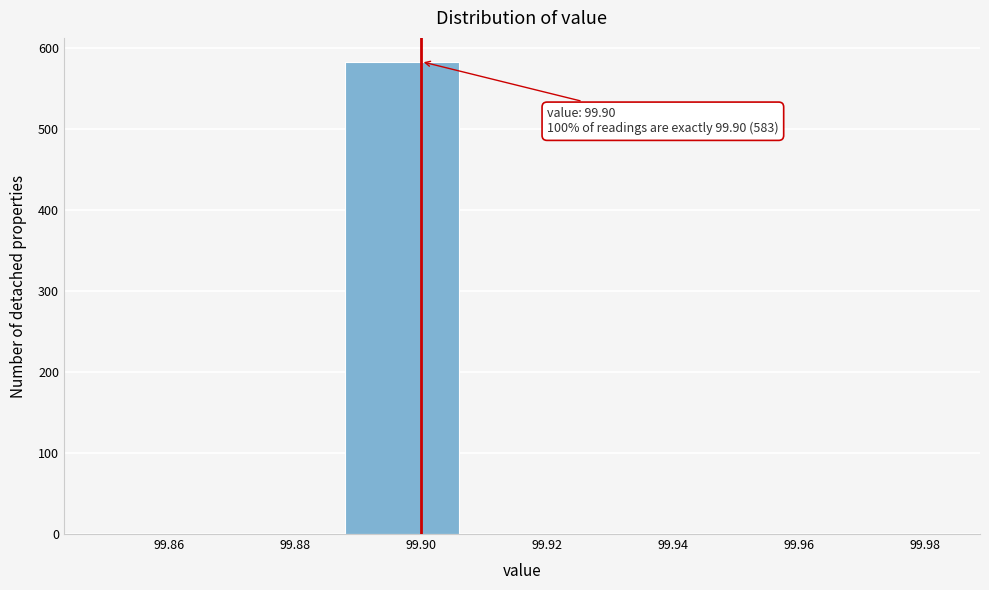

Which range on the x-axis has the tallest bar?

99.888 to 99.907